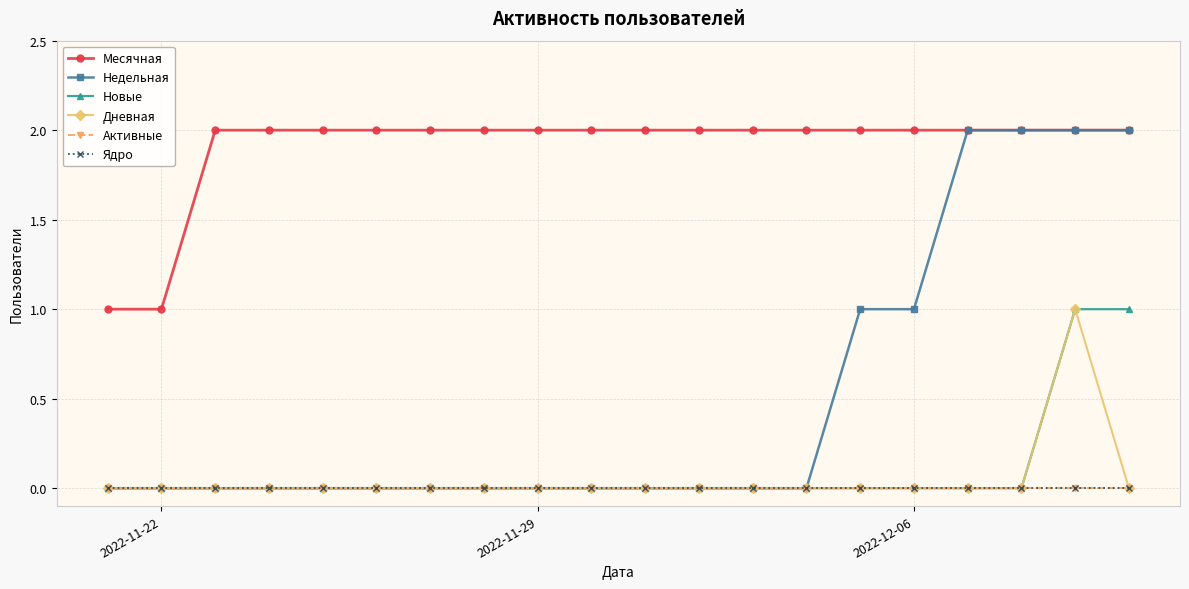

What are all the series names shown in the legend?

Месячная, Недельная, Новые, Дневная, Активные, Ядро